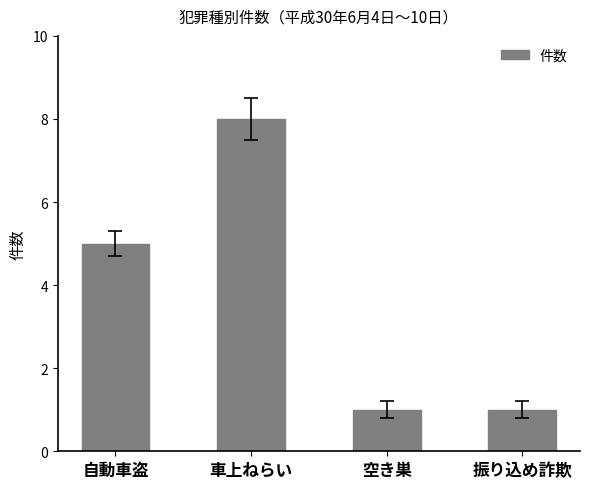

Reading left to right, transcribe all the data shown in this chart.

5	8	1	1